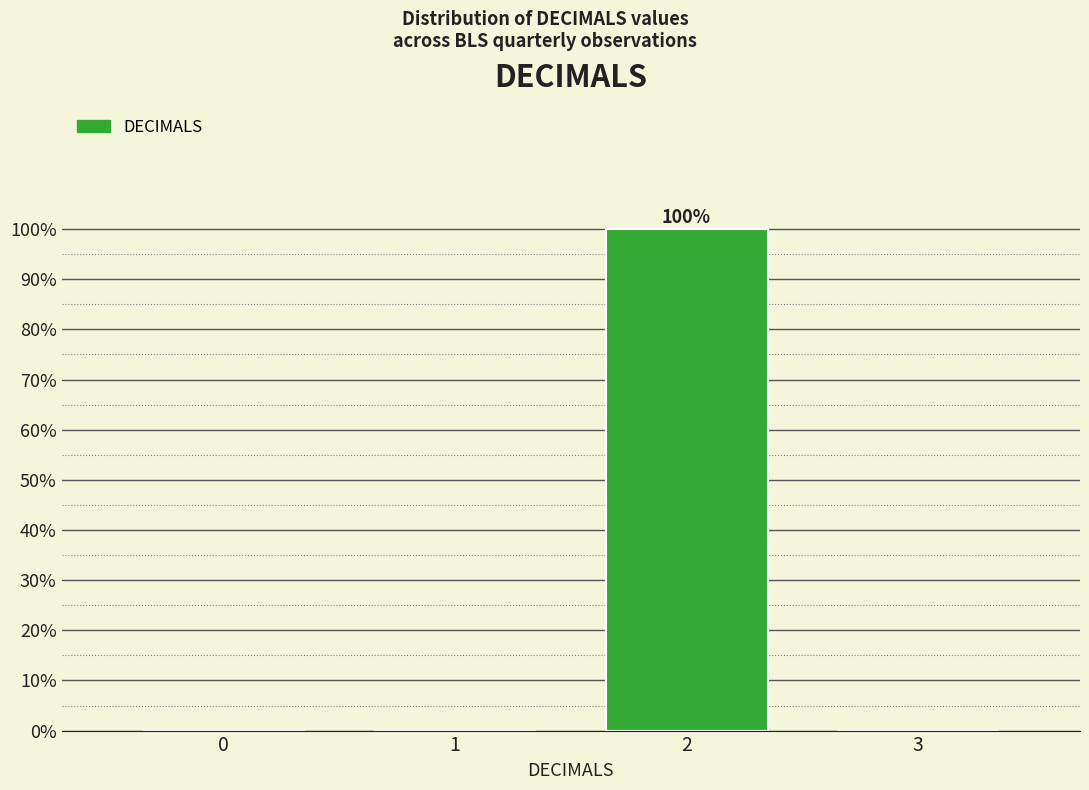

Reading left to right, list all the values displayed in this chart.

0=0	1=0	2=100	3=0